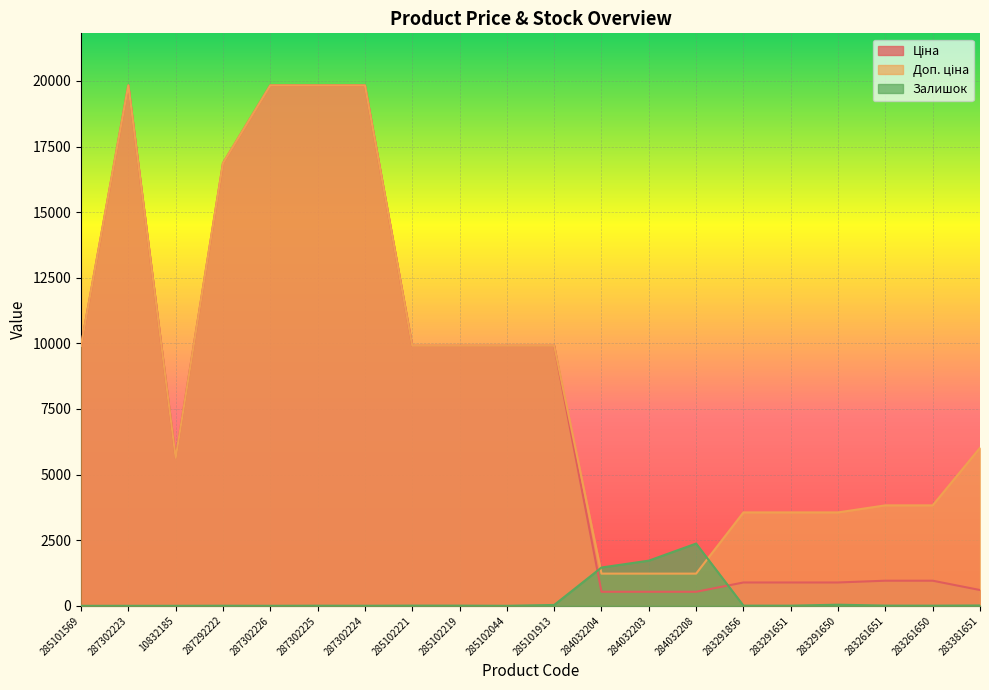

List the labels in order of Ціна value, largest first.

287302223, 287302226, 287302225, 287302224, 287292222, 285101569, 285102221, 285102219, 285102044, 285101913, 10832185, 283261651, 283261650, 283291856, 283291651, 283291650, 283381651, 284032204, 284032203, 284032208